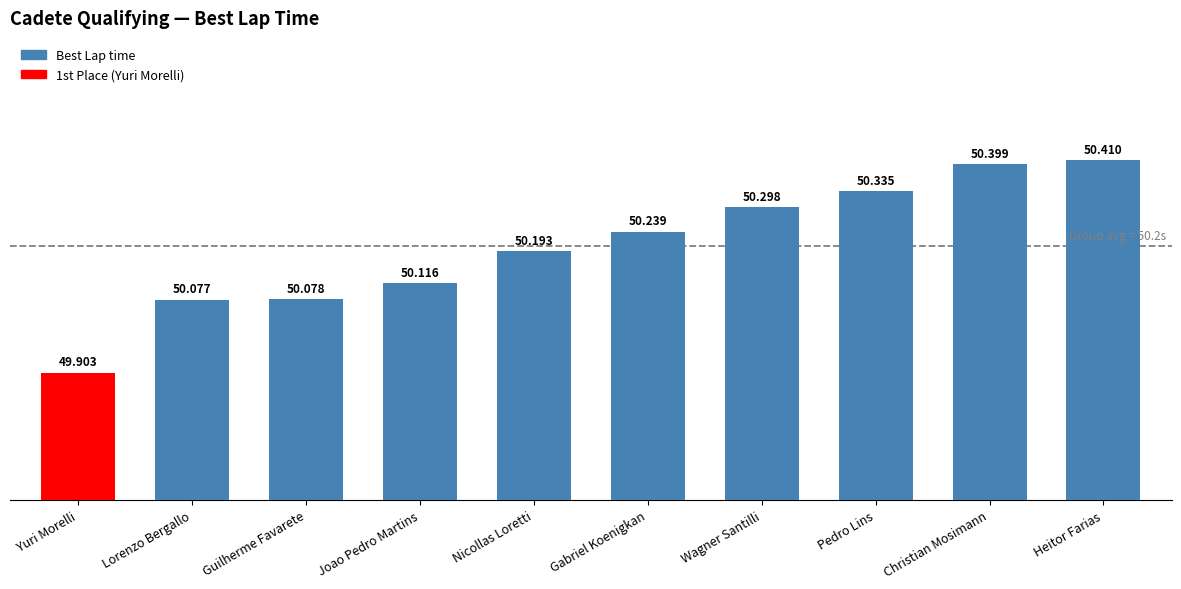

List the labels in order of value, largest first.

Heitor Farias, Christian Mosimann, Pedro Lins, Wagner Santilli, Gabriel Koenigkan, Nicollas Loretti, Joao Pedro Martins, Guilherme Favarete, Lorenzo Bergallo, Yuri Morelli